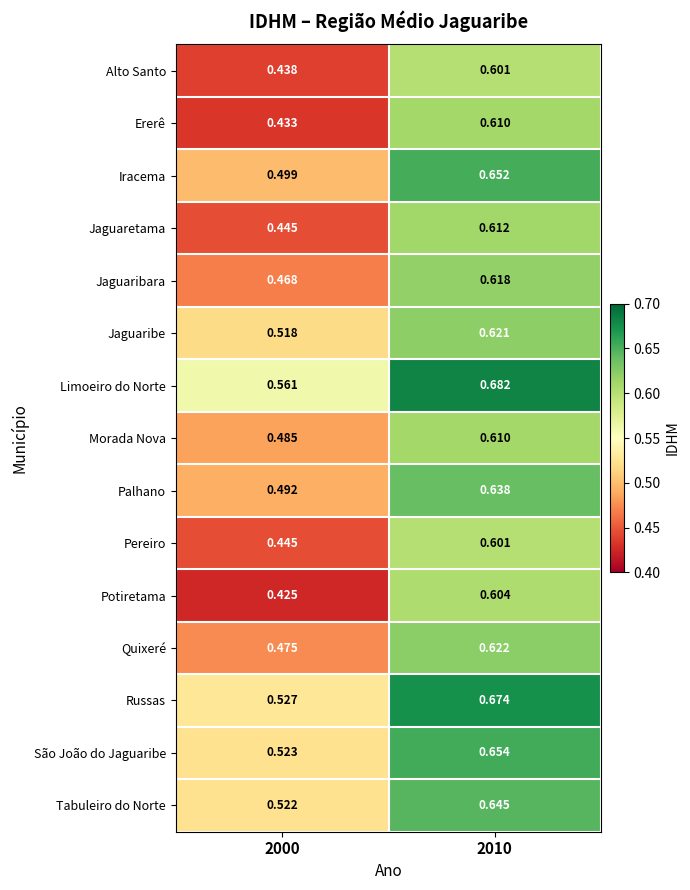

Is the value of Alto Santo at 2000 greater than the value of Palhano at 2010?

No